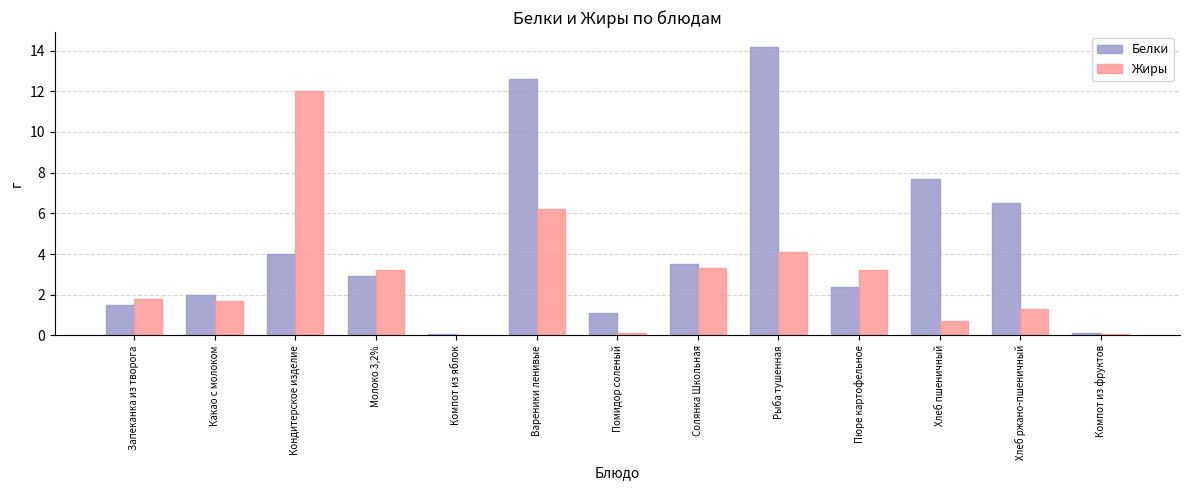

True or false: Жиры has a value of 3.2 at Пюре картофельное.

True